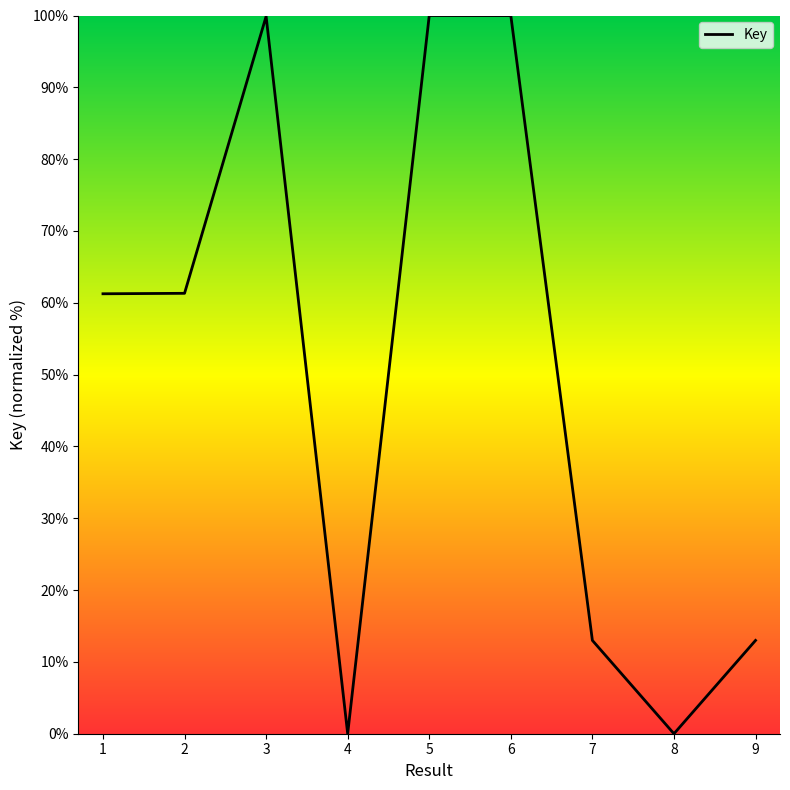

How many interior local peaks (higher than both neighbors) does the data have?

2